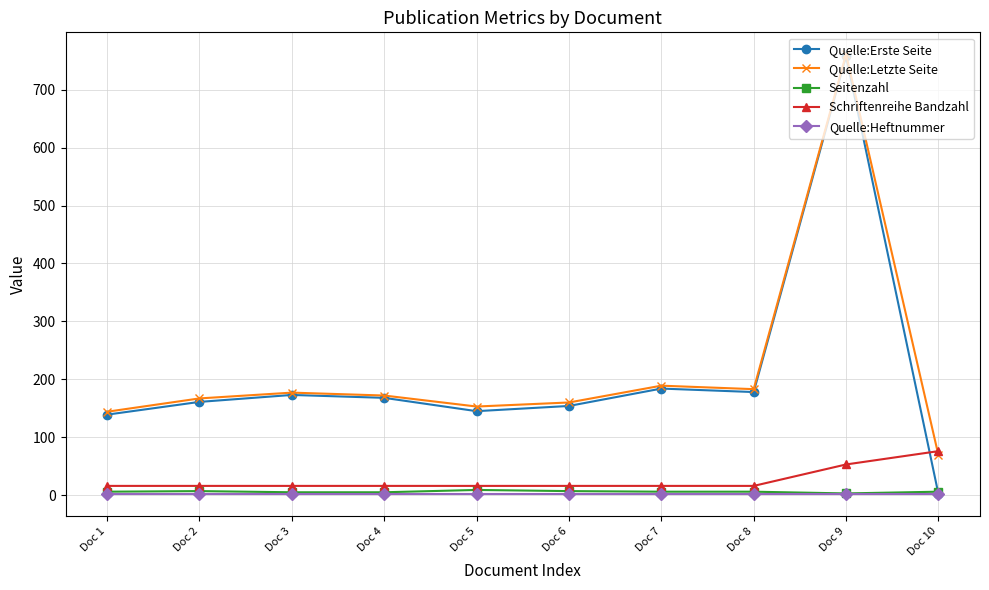

At which category is the sum across all series the highest?

Doc 9